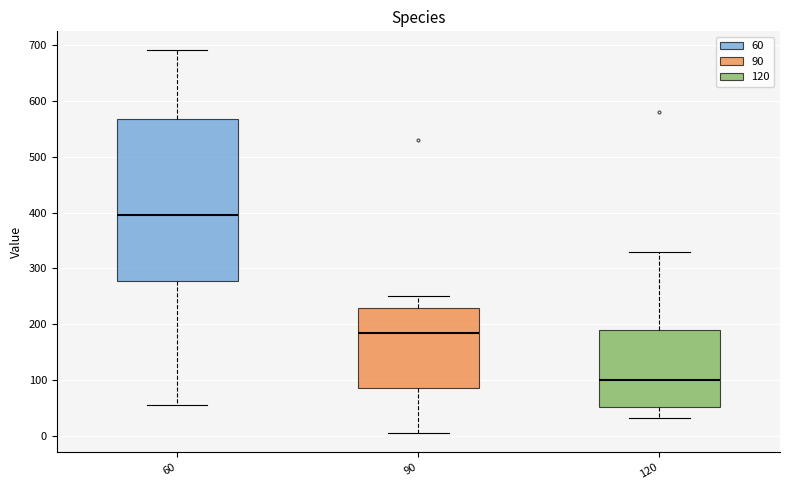

Which box's median line is the highest?

60